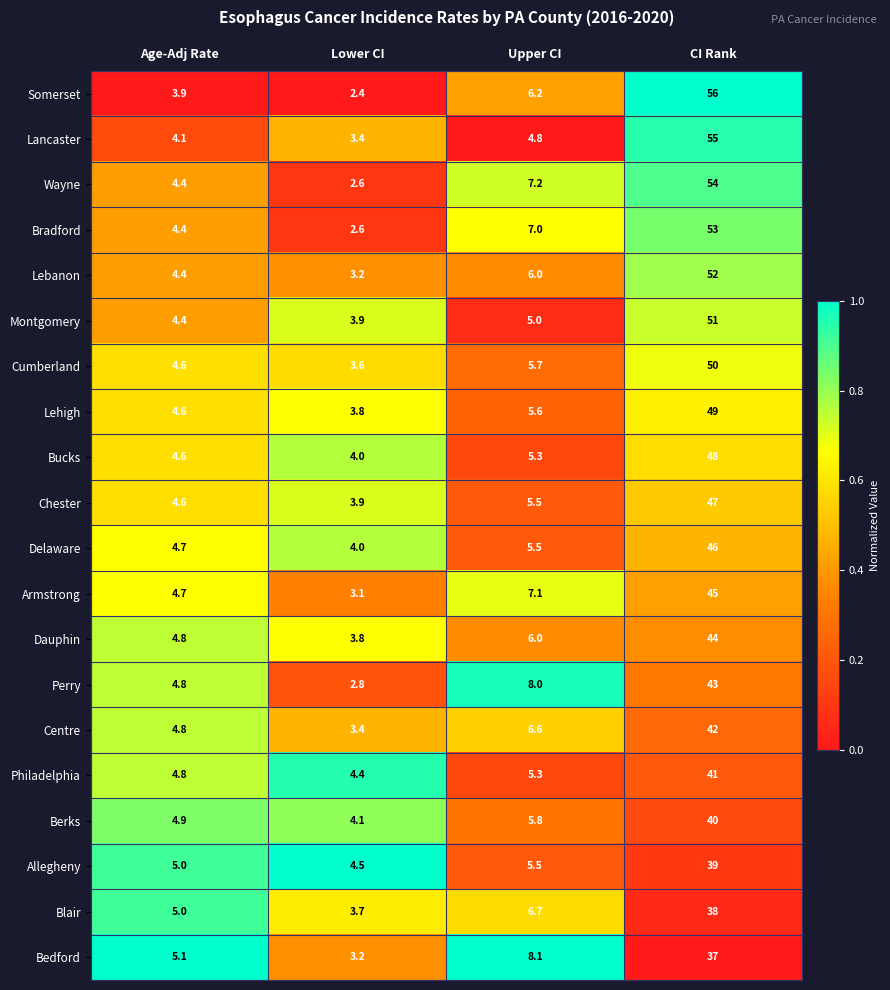

What is the difference between the second highest and second lowest values in the Montgomery series?

0.6